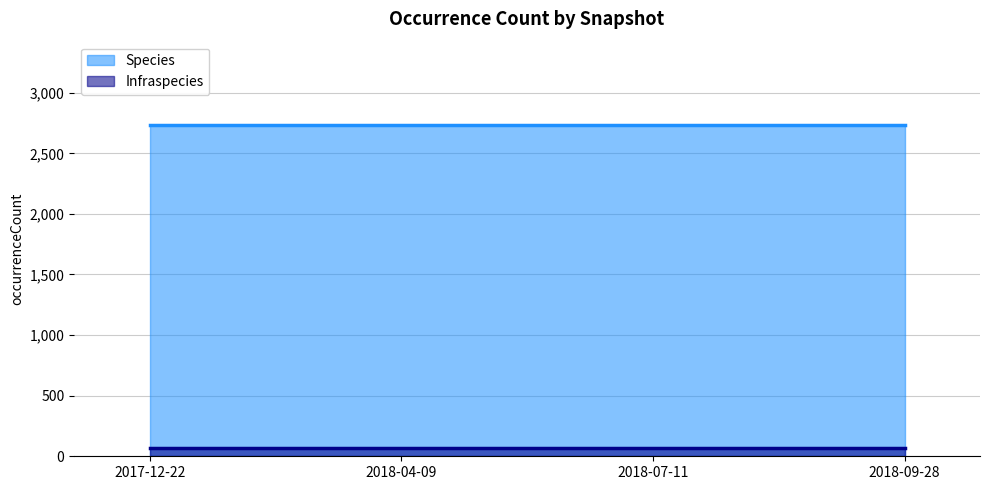

At how many categories does at least one series exceed 1323?

4